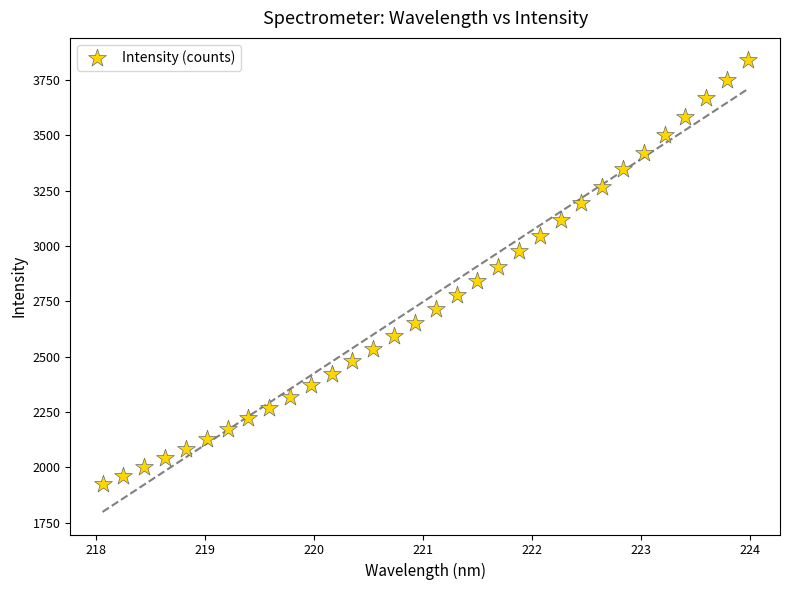

What is the range of Y values (max minus min)?

1913.2